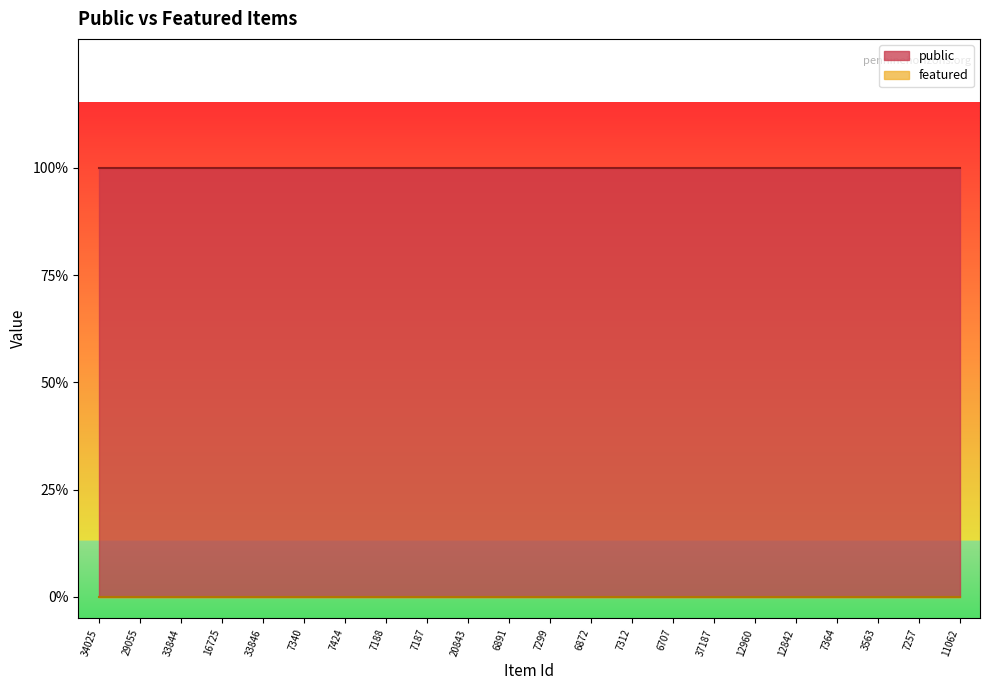

Which category has the highest value in the featured series?

34025